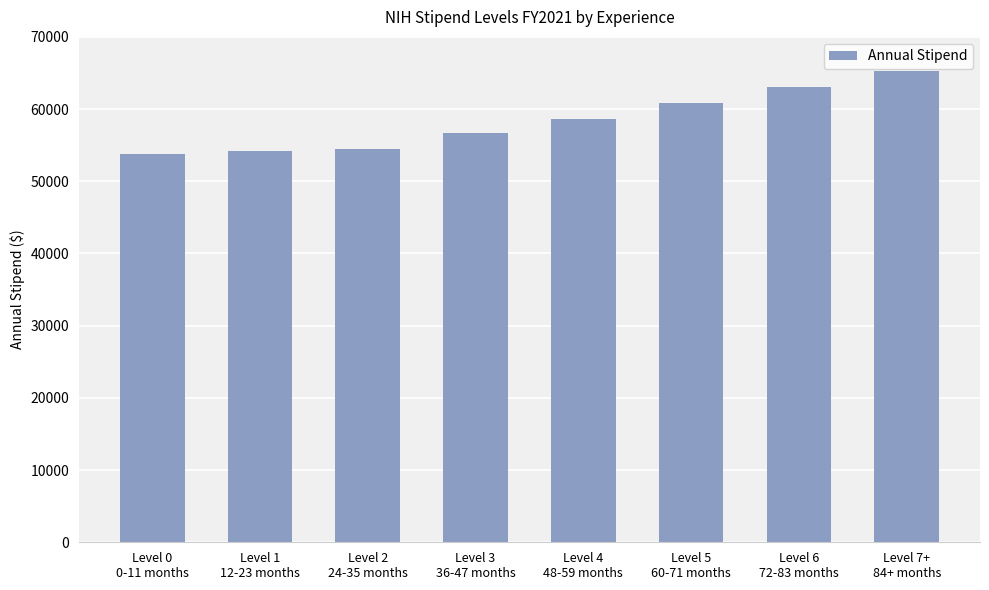

Between Level 2
24-35 months and Level 3
36-47 months, which is larger?

Level 3
36-47 months